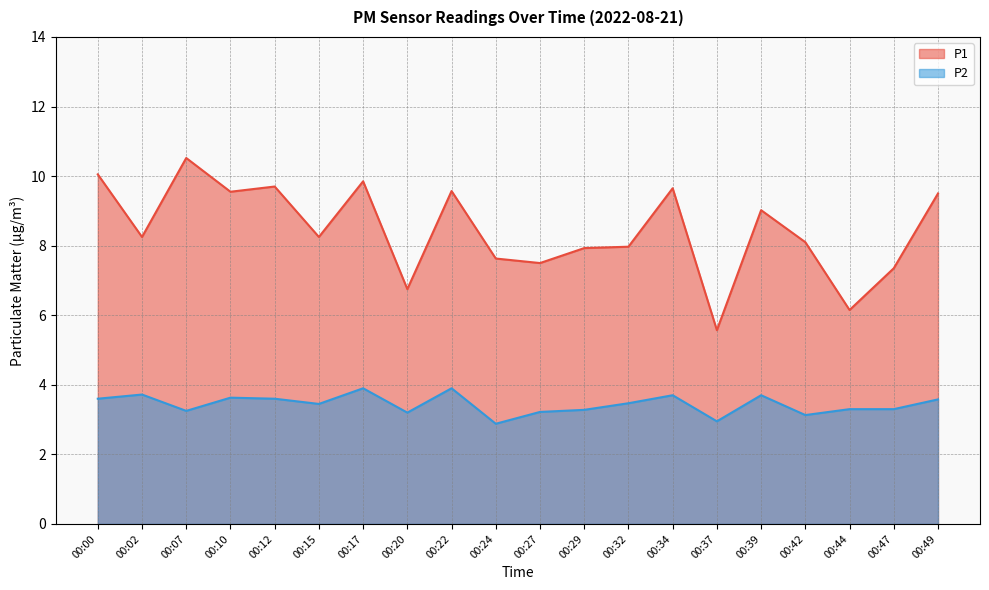

True or false: P2 has more than 2 interior local peaks.

True